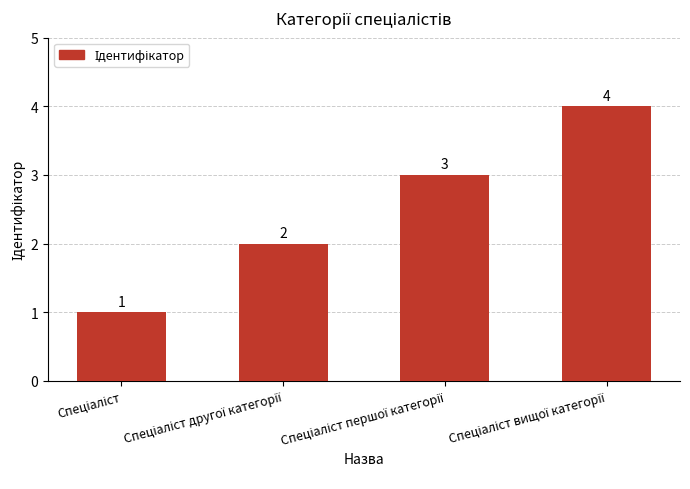

Reading left to right, what are all the values shown in this chart?

1	2	3	4